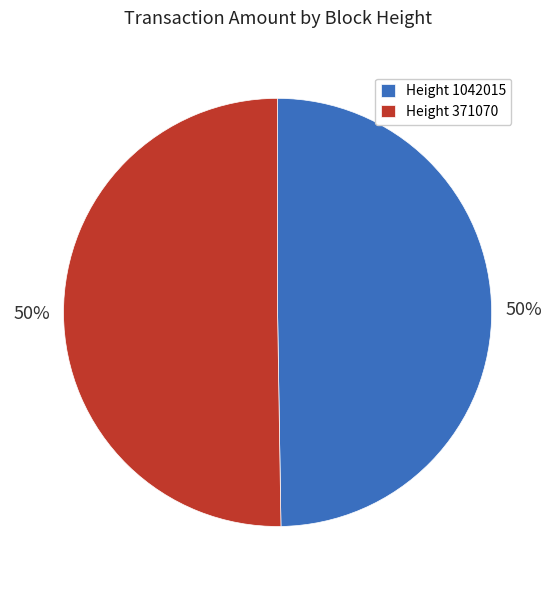

Count the number of slices in the pie.

2